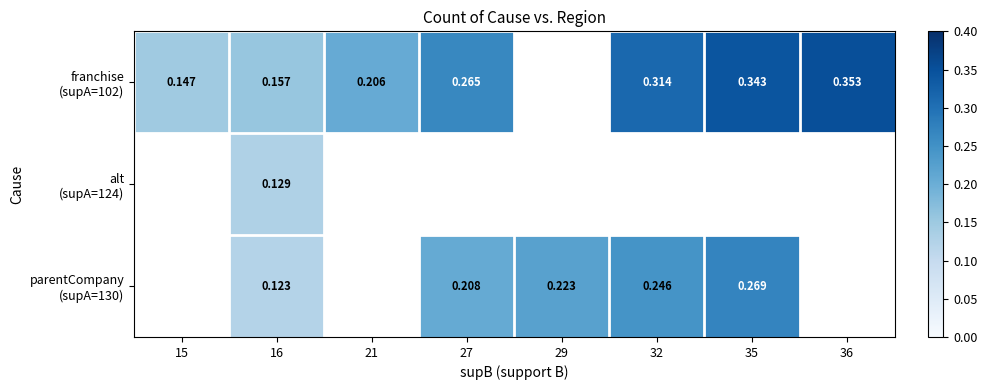

At which label is franchise (supA=102) closest to 0?

15